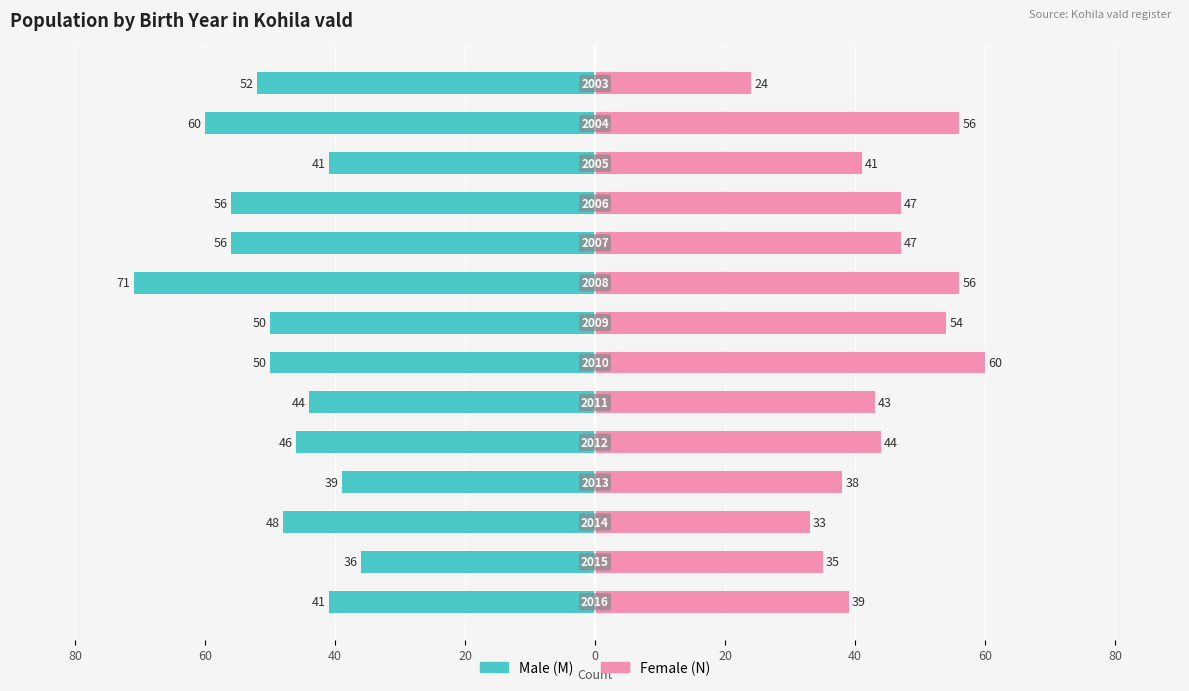

Is the value of Female (N) at 20 greater than the value of Male (M) at 80?

Yes